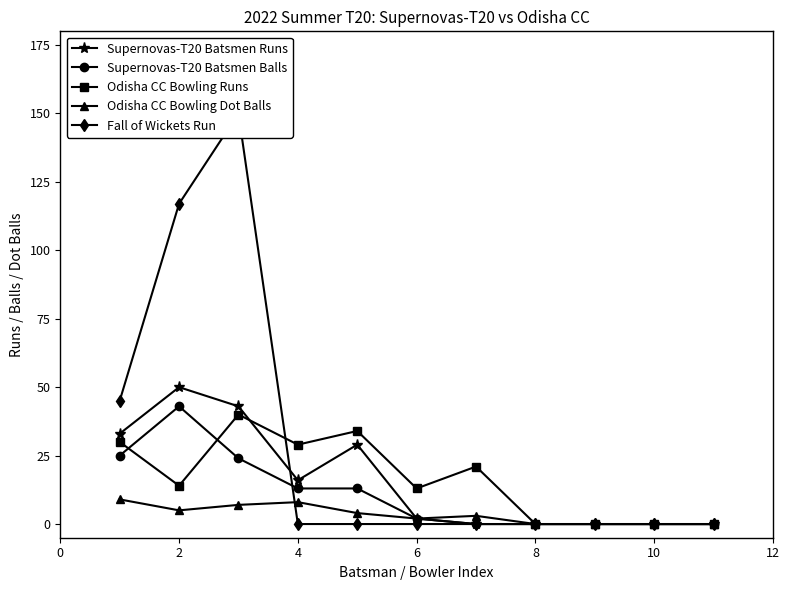

What is the sum of all Supernovas-T20 Batsmen Runs values?

173